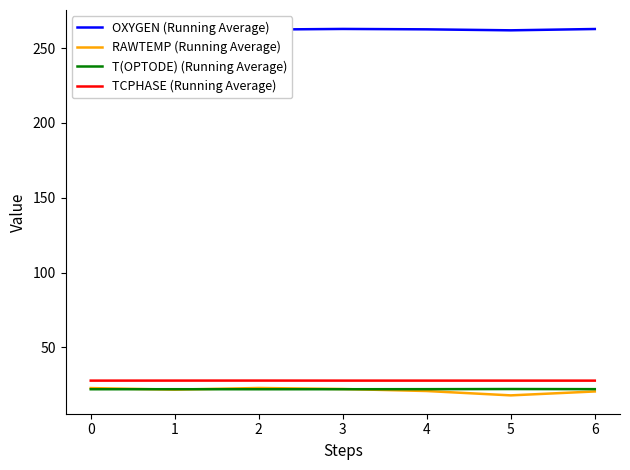

Where is the first local maximum for T(OPTODE) (Running Average)?

1